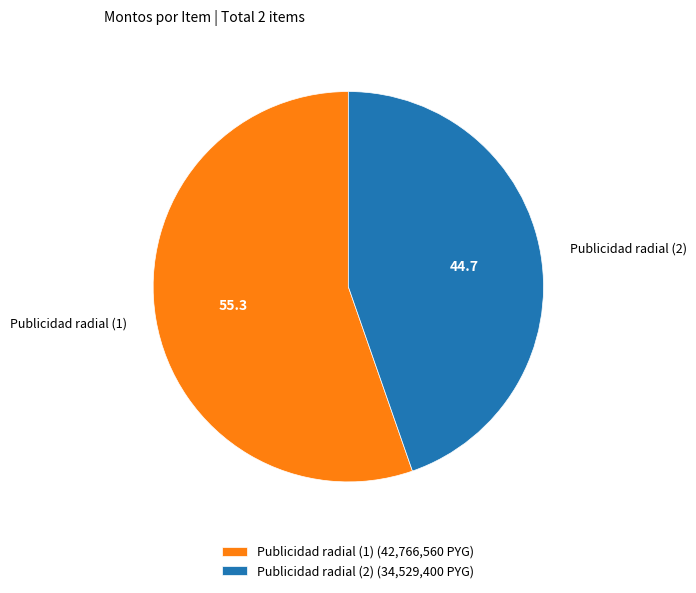

What is the majority slice?

Publicidad radial (1)